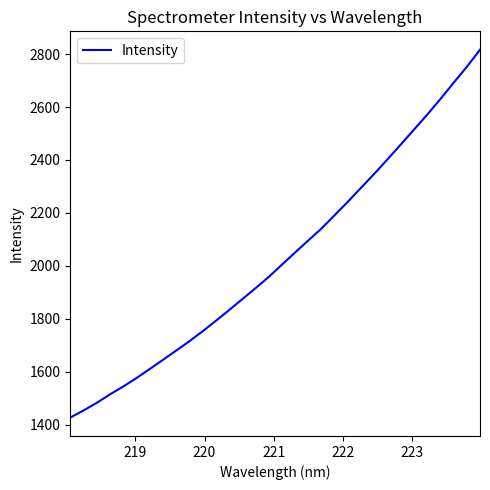

How many values are below 2004?

16